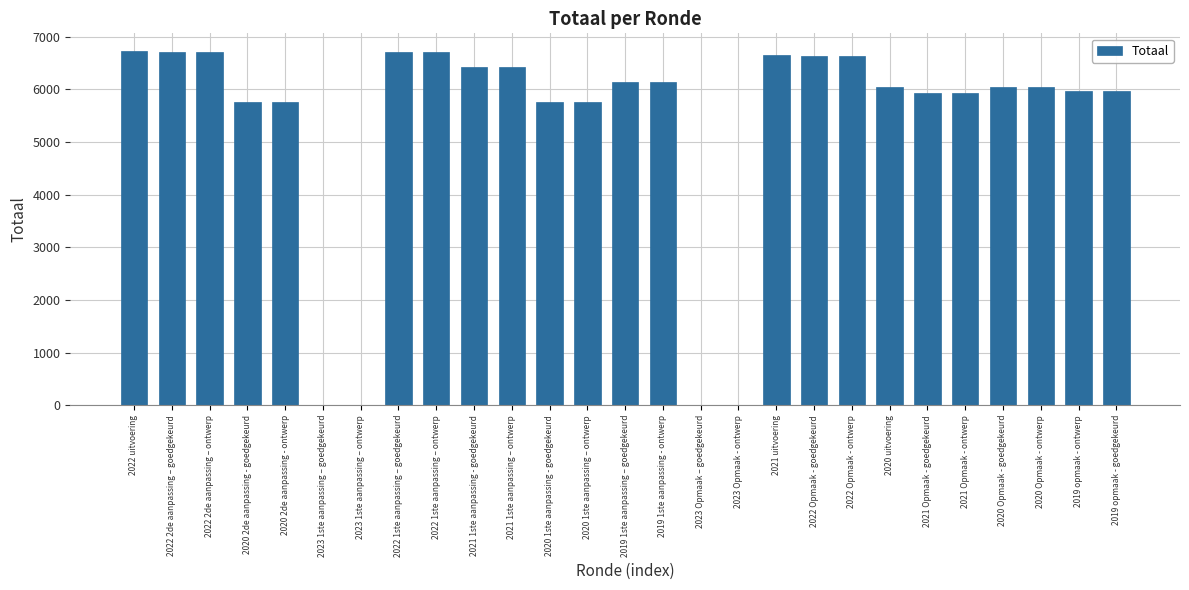

The chart shows a value of 9507 at 2021 Opmaak - goedgekeurd. True or false?

False